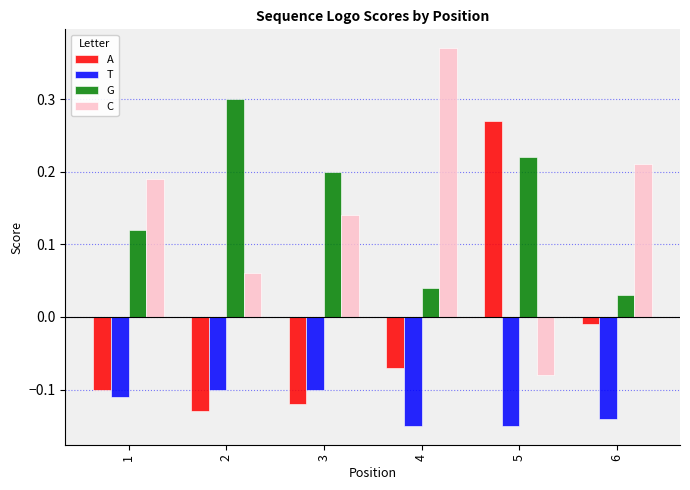

Count the number of data series in this chart.

4